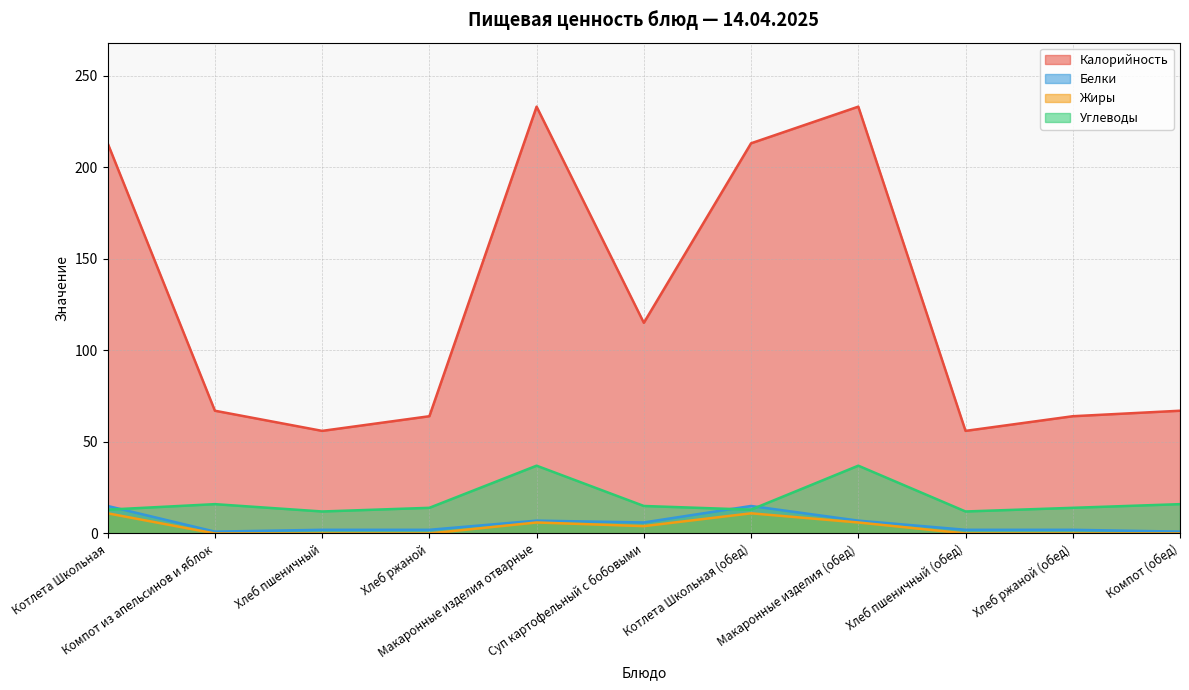

Does the chart have visible grid lines?

Yes